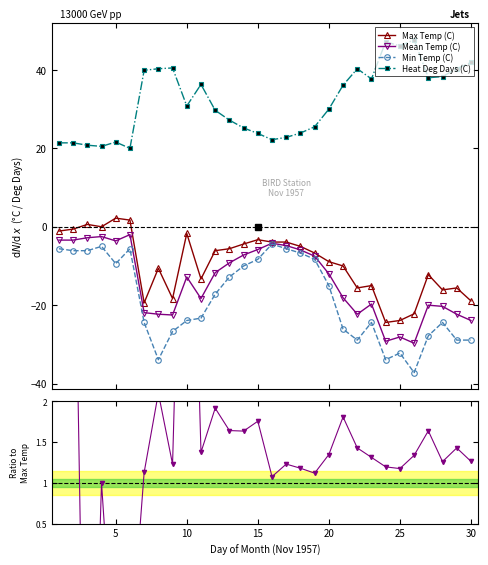

Reading left to right, transcribe all the data shown in this chart.

Max Temp (C): -1.1	-0.6	0.6	0.0	2.2	1.7	-19.4	-10.6	-18.3	-1.7	-13.3	-6.1	-5.6	-4.4	-3.3	-3.9	-3.9	-5.0	-6.7	-8.9	-10.0	-15.6	-15.0	-24.4	-23.9	-22.2	-12.2	-16.1	-15.6	-18.9
Mean Temp (C): -3.4	-3.4	-2.8	-2.5	-3.6	-2.0	-21.9	-22.3	-22.5	-12.8	-18.3	-11.7	-9.2	-7.2	-5.8	-4.2	-4.8	-5.9	-7.5	-12.0	-18.1	-22.3	-19.7	-29.2	-28.1	-29.7	-20.0	-20.3	-22.3	-23.9
Min Temp (C): -5.6	-6.1	-6.1	-5.0	-9.4	-5.6	-24.4	-33.9	-26.7	-23.9	-23.3	-17.2	-12.8	-10.0	-8.3	-4.4	-5.6	-6.7	-8.3	-15.0	-26.1	-28.9	-24.4	-33.9	-32.2	-37.2	-27.8	-24.4	-28.9	-28.9
Heat Deg Days (C): 21.4	21.4	20.8	20.5	21.6	20.0	39.9	40.3	40.5	30.8	36.3	29.7	27.2	25.2	23.8	22.2	22.8	23.9	25.5	30.0	36.1	40.3	37.7	47.2	46.1	47.7	38.0	38.3	40.3	41.9
Mean/Max ratio: 3.1	5.7	-4.7	1.0	-1.6	-1.2	1.1	2.1	1.2	7.5	1.4	1.9	1.6	1.6	1.8	1.1	1.2	1.2	1.1	1.3	1.8	1.4	1.3	1.2	1.2	1.3	1.6	1.3	1.4	1.3